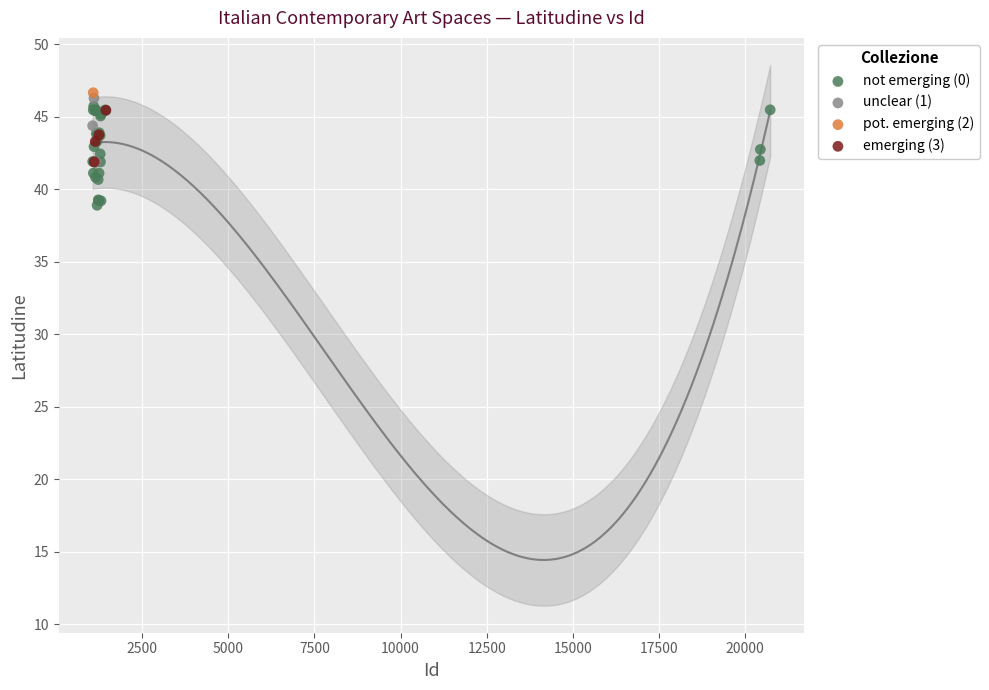

Which series reaches the maximum Y coordinate?

pot. emerging (2)